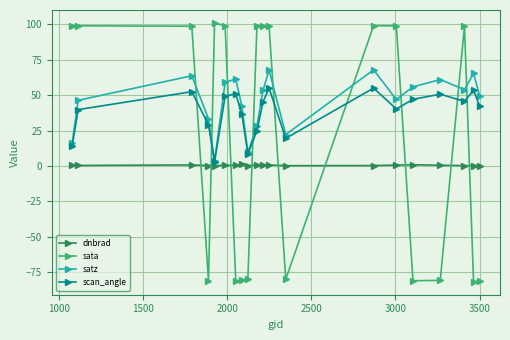

What are all the series names shown in the legend?

dnbrad, sata, satz, scan_angle